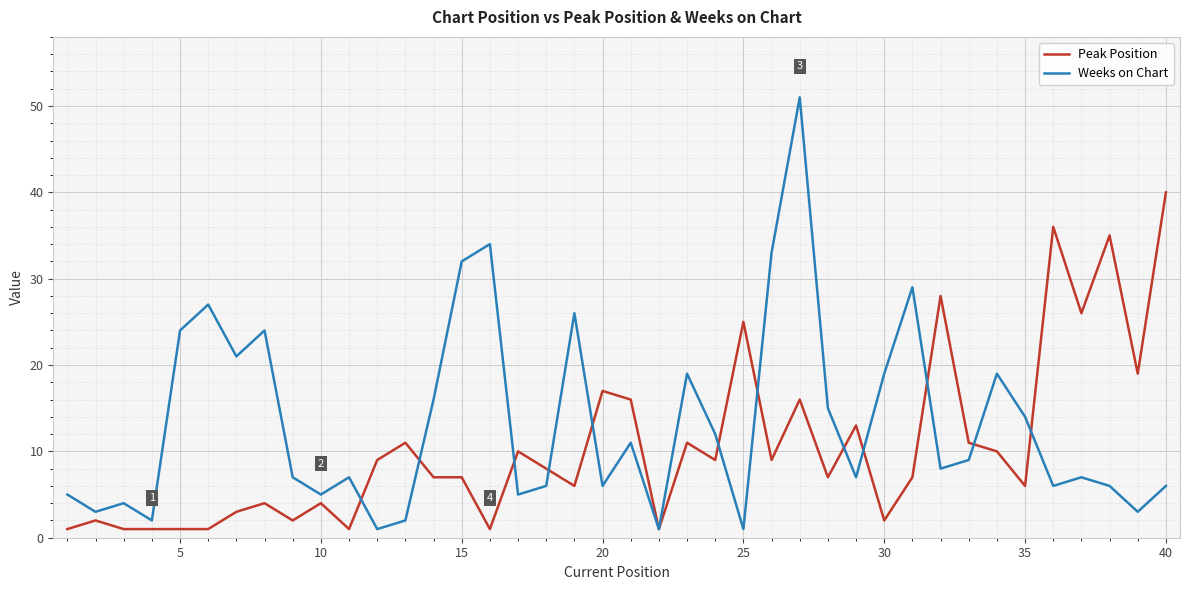

Which series has the largest range (max minus min)?

Weeks on Chart